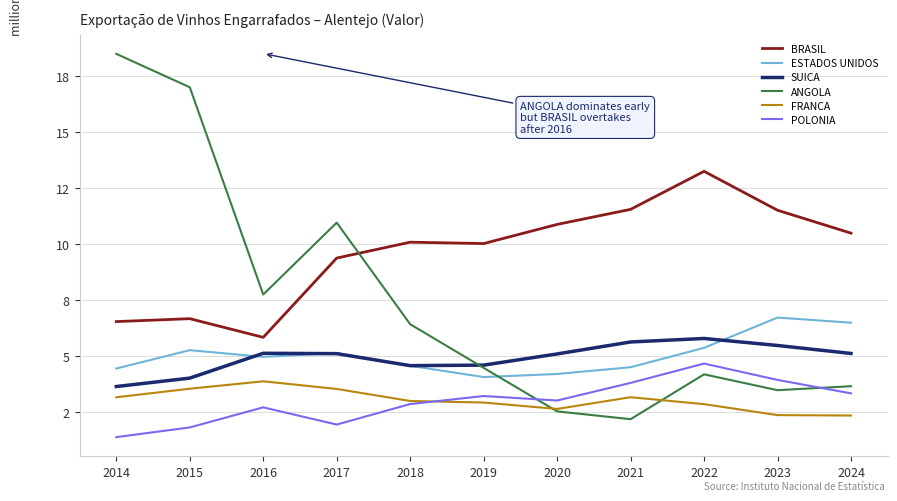

What are all the series names shown in the legend?

BRASIL, ESTADOS UNIDOS, SUICA, ANGOLA, FRANCA, POLONIA